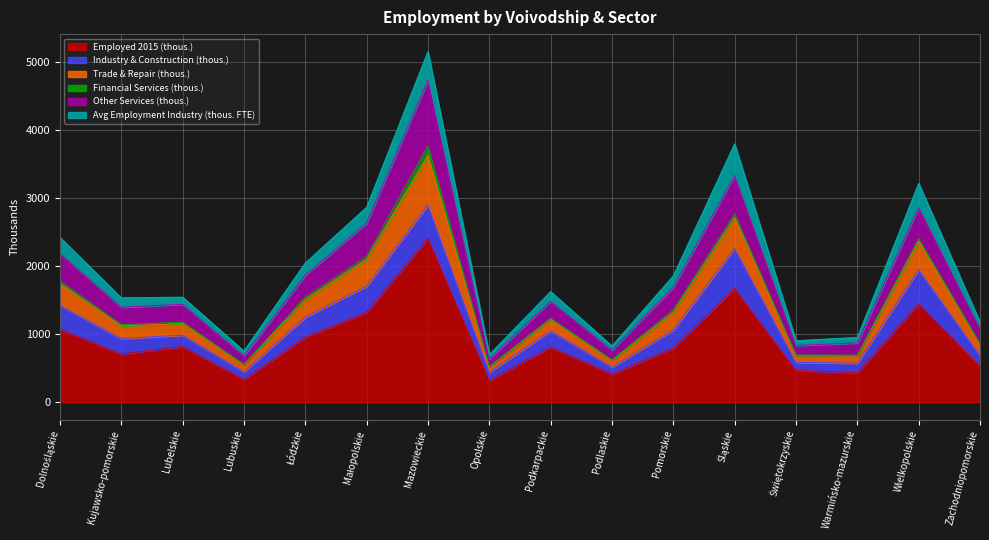

What is the label of the 9th point from the right?

Opolskie